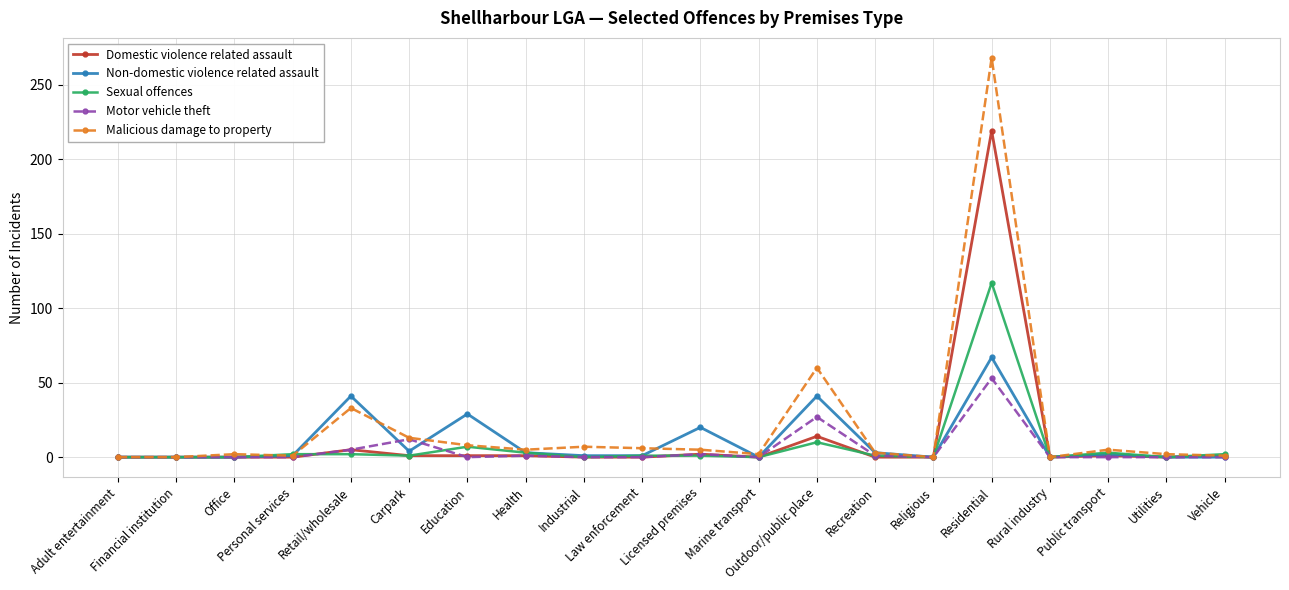

How many values in the Malicious damage to property series are below 5?

10